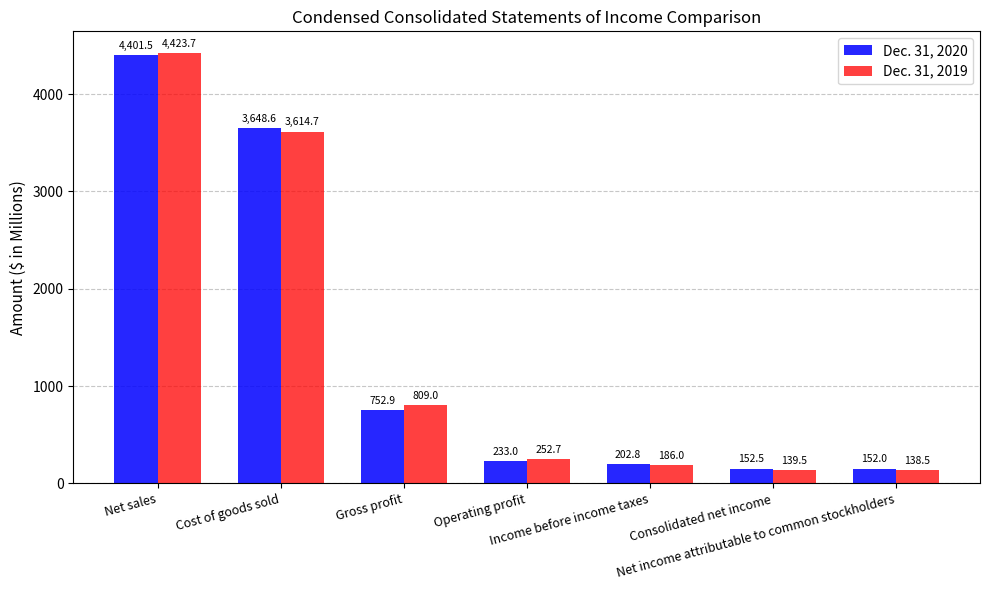

What position from the right is Income before income taxes?

3